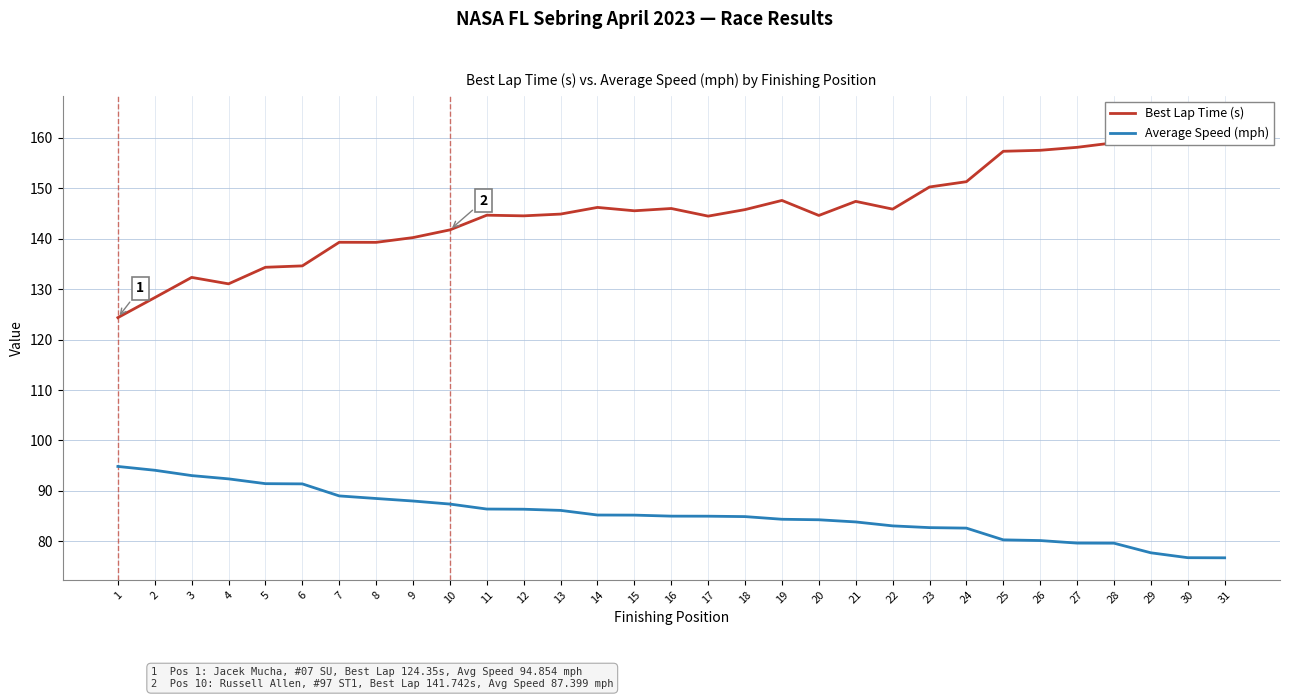

What is the value of the Average Speed (mph) point at the 20th from the left?

84.3